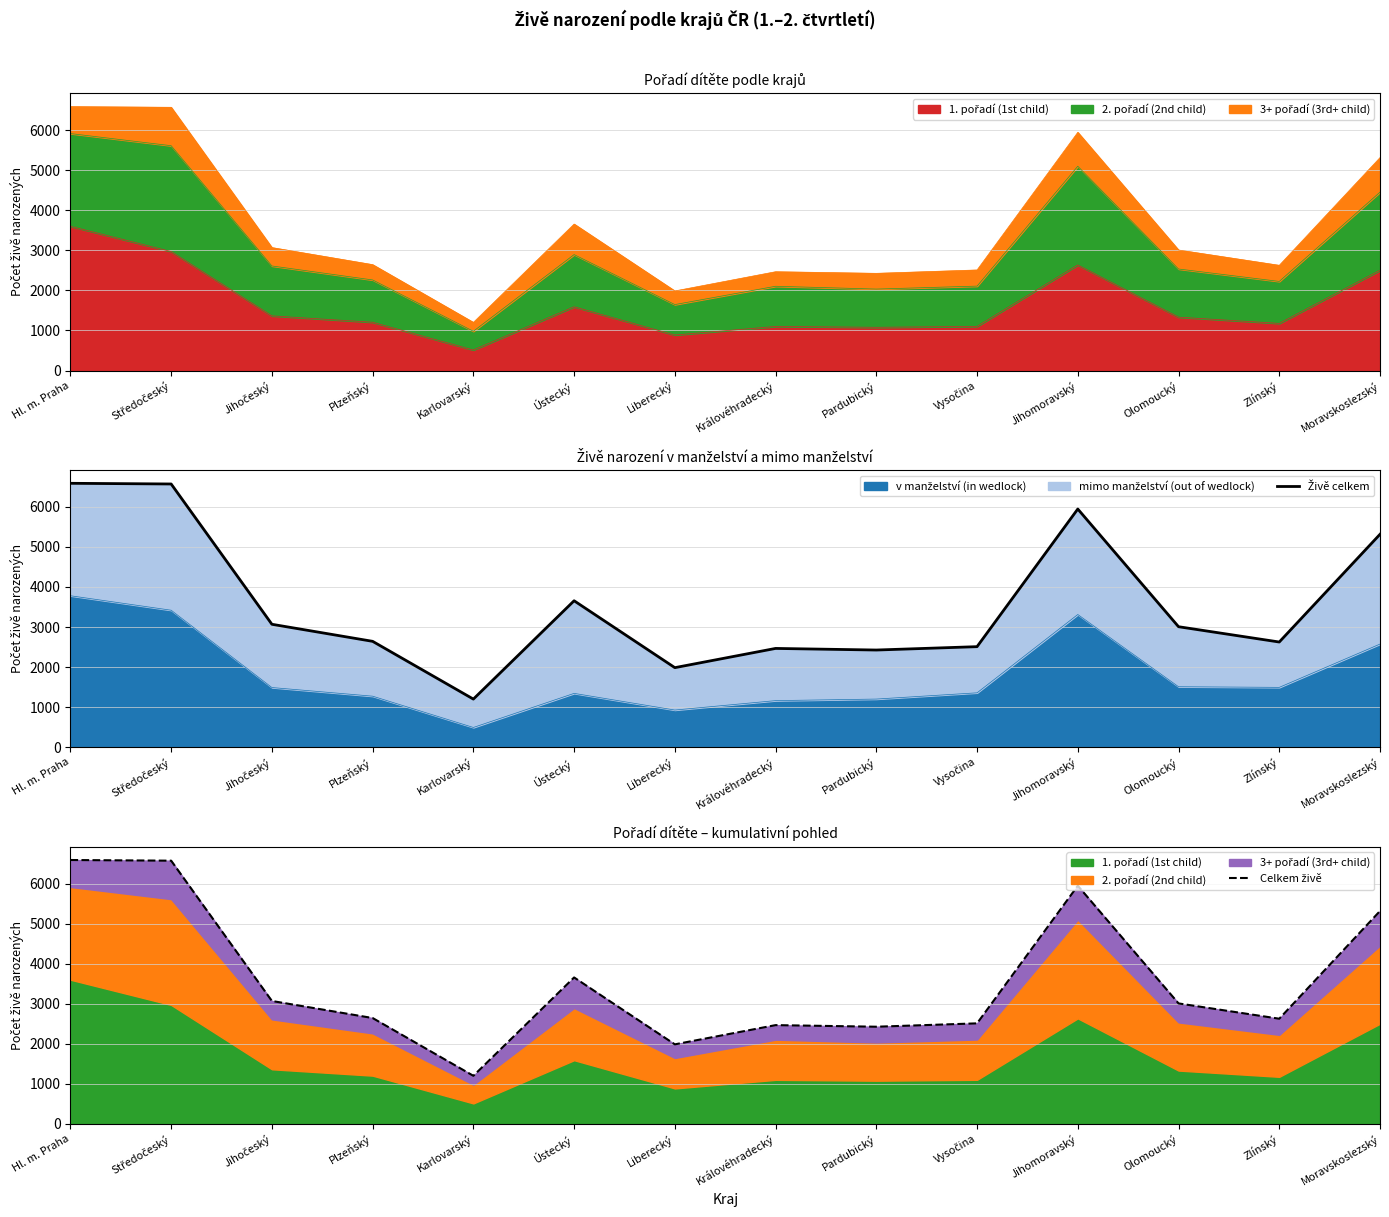

What is the average value of the Celkem živě series?

3572